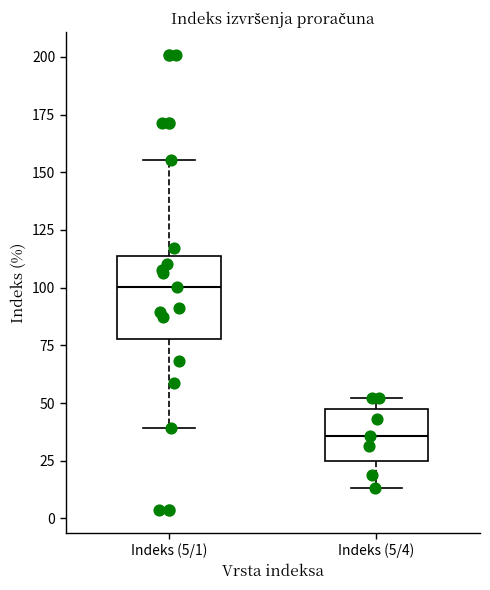

Which box's median line is the lowest?

Indeks (5/4)